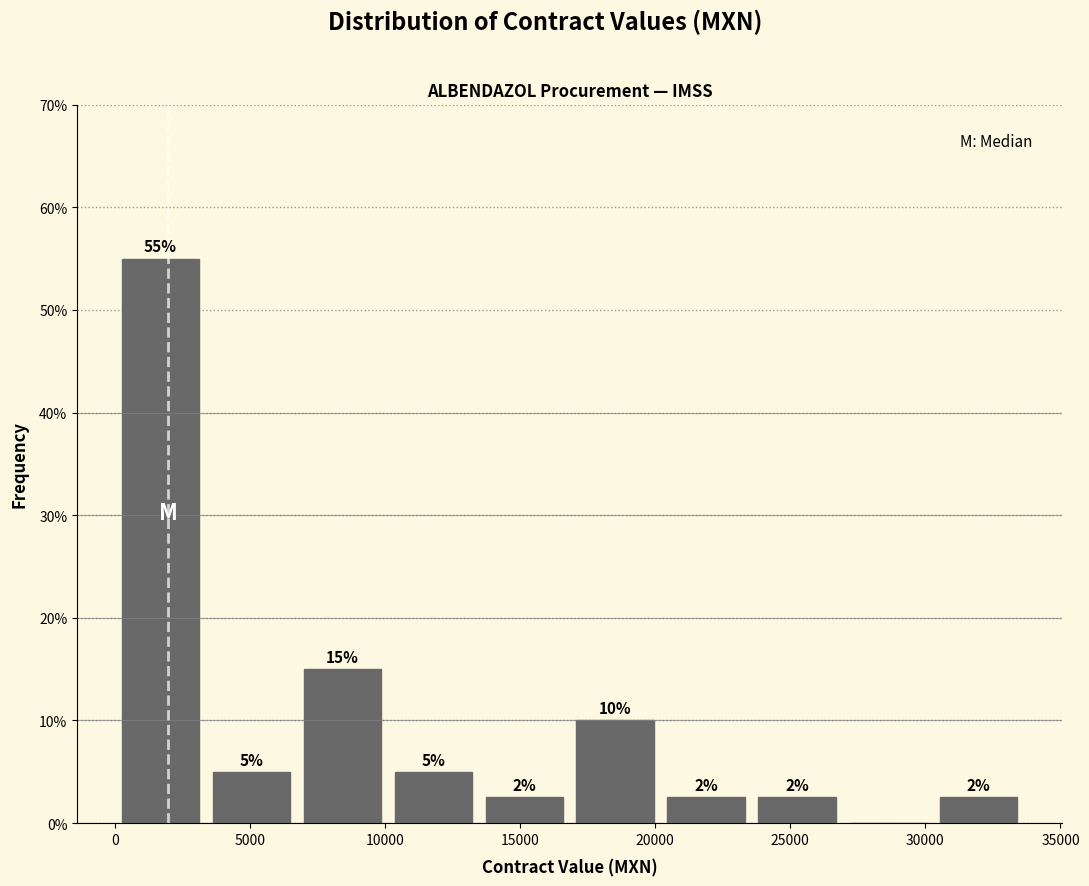

Over which range of the x-axis is the bar tallest?

0 to 3500